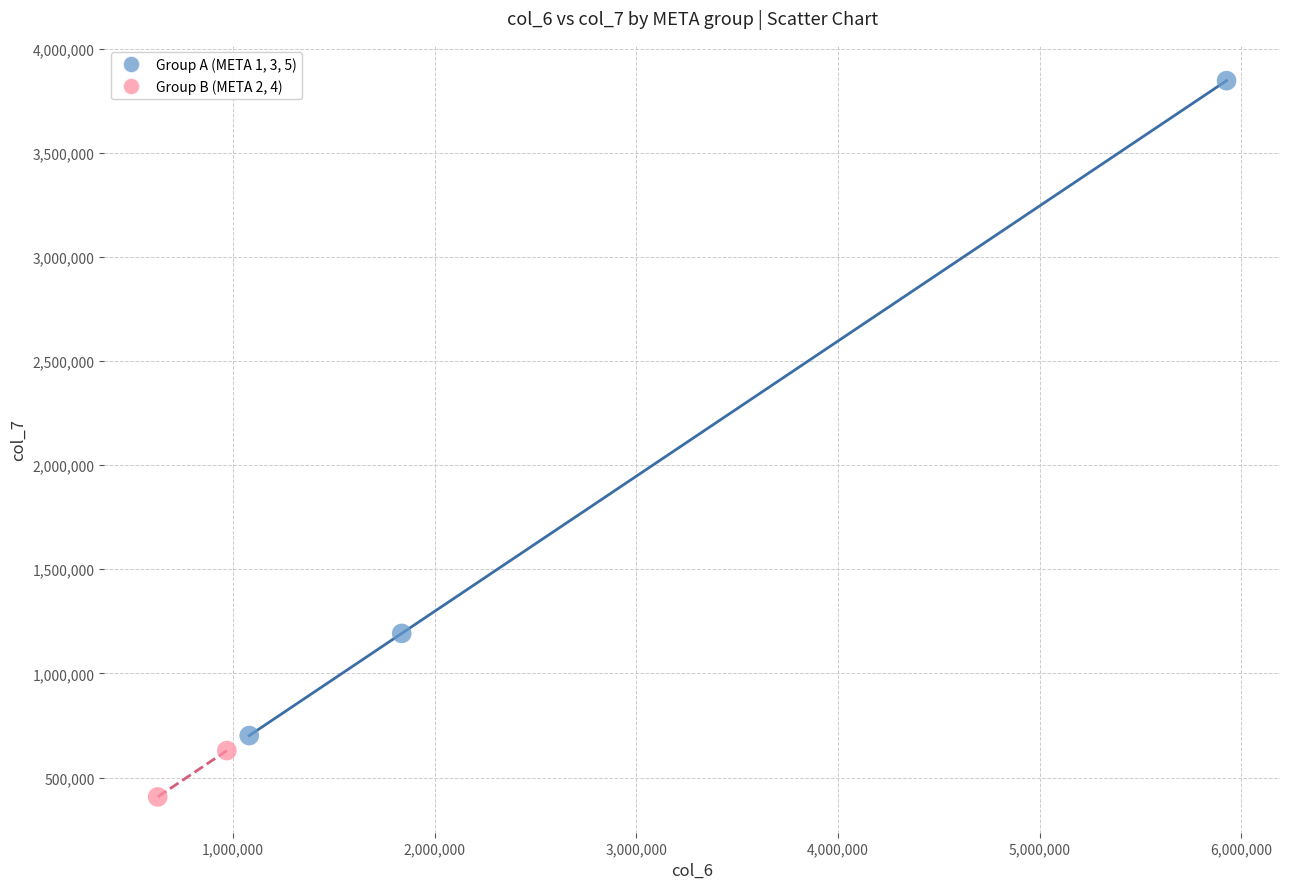

What are all the series names shown in the legend?

Group A (META 1, 3, 5), Group B (META 2, 4)